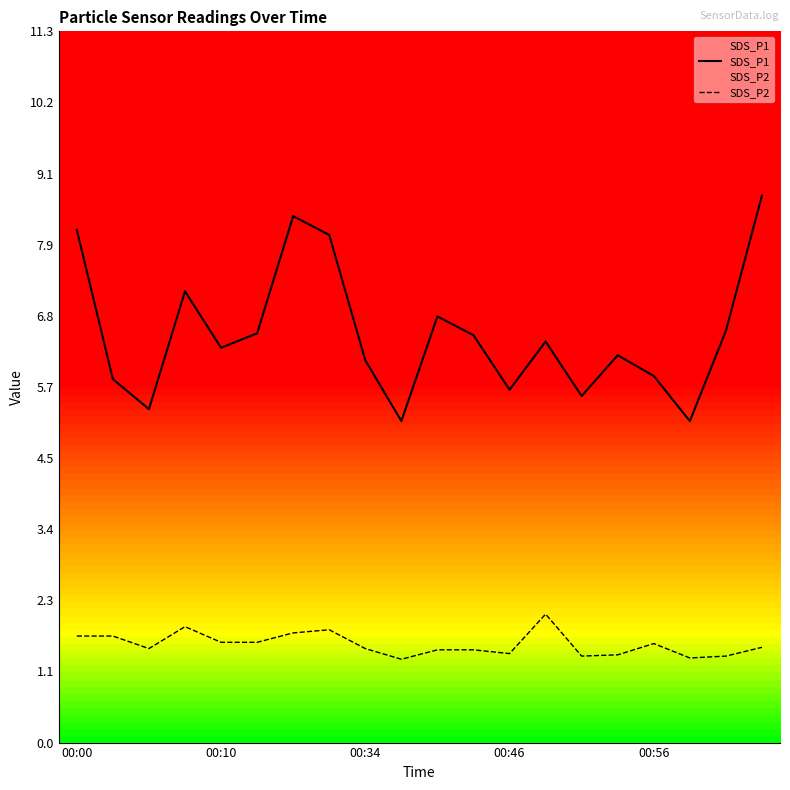

What is the minimum value for SDS_P1?

5.1